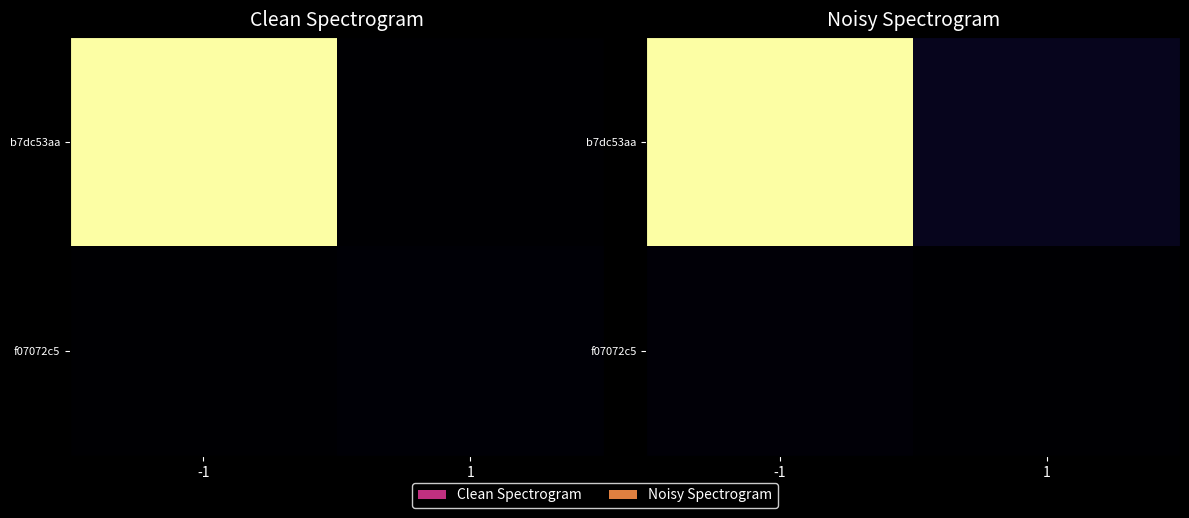

List the series in order of their overall mean, highest first.

b7dc53aa, f07072c5